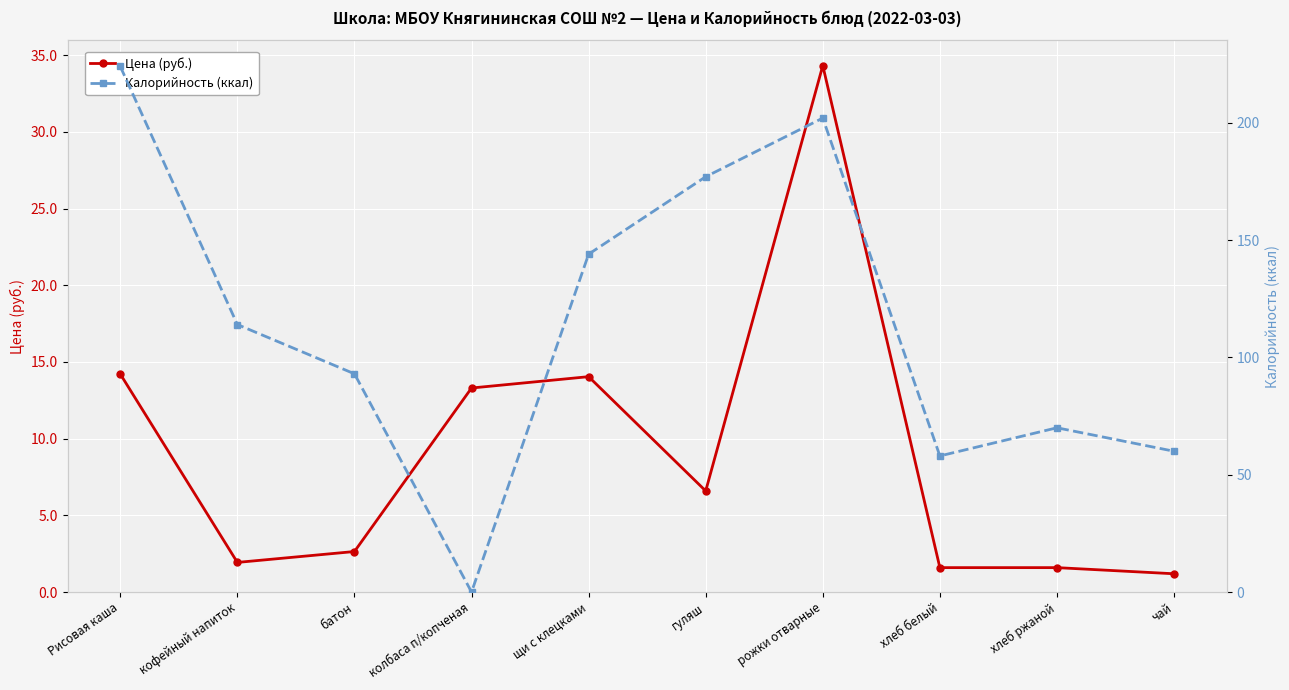

What position from the right is чай?

1